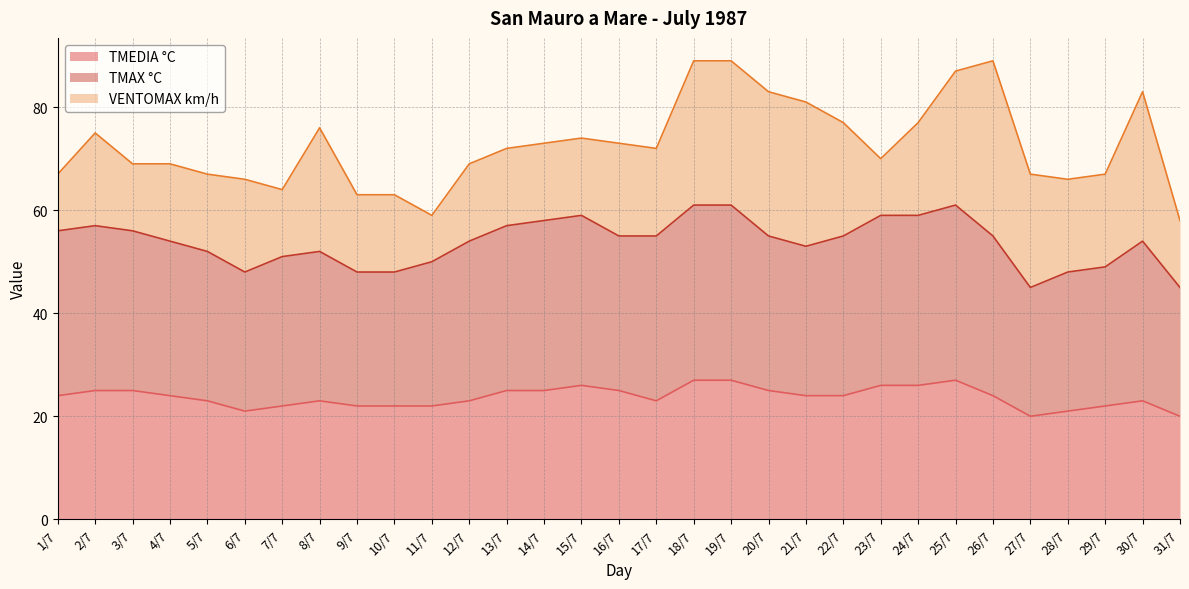

What is the value of the TMEDIA °C point at the 5th from the left?

23